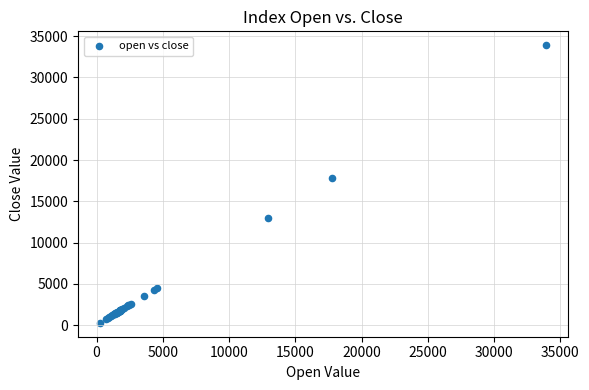

What Y value in the scatter plot is closest to 17096?

17799.6